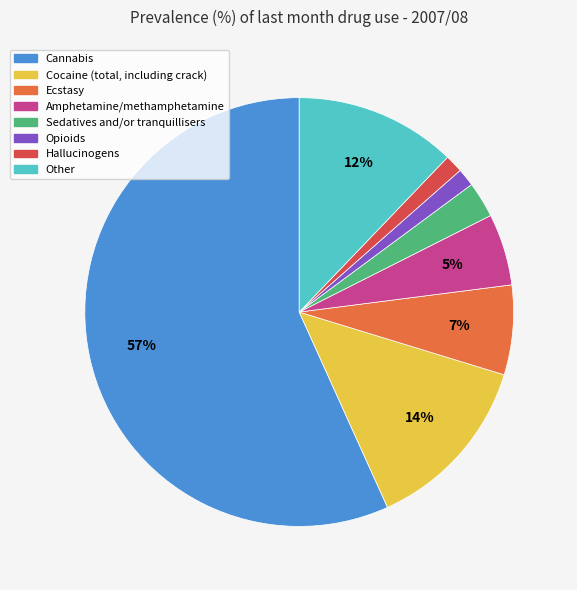

To the nearest percent, what portion does Cannabis represent?

57%